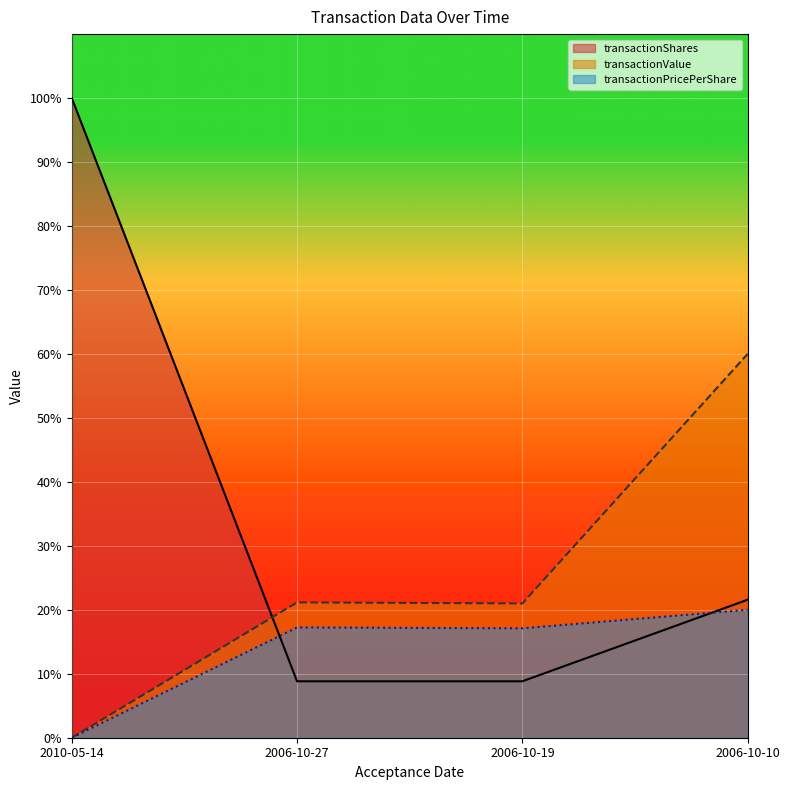

What is the difference between the highest and lowest values at 2006-10-27?

12.3